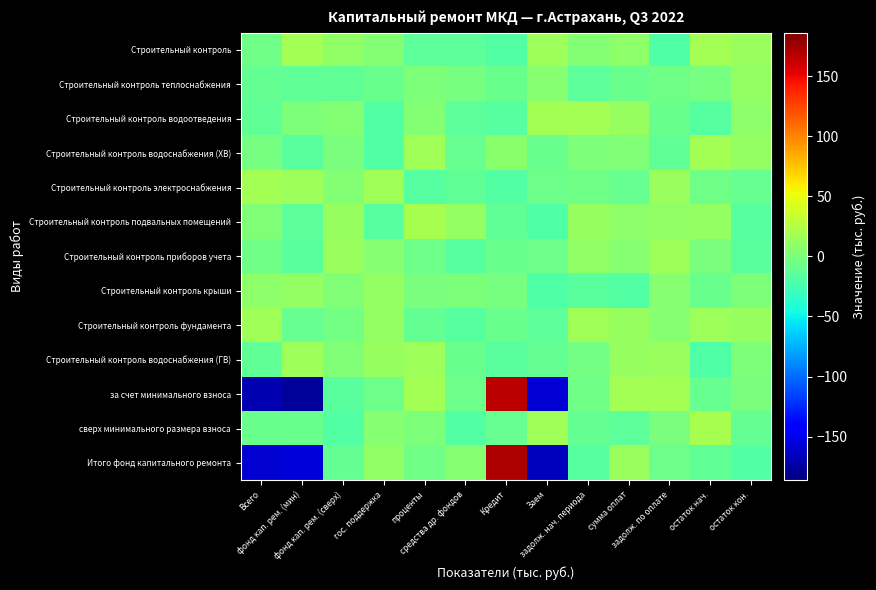

At how many categories does at least one series exceed 110?

1